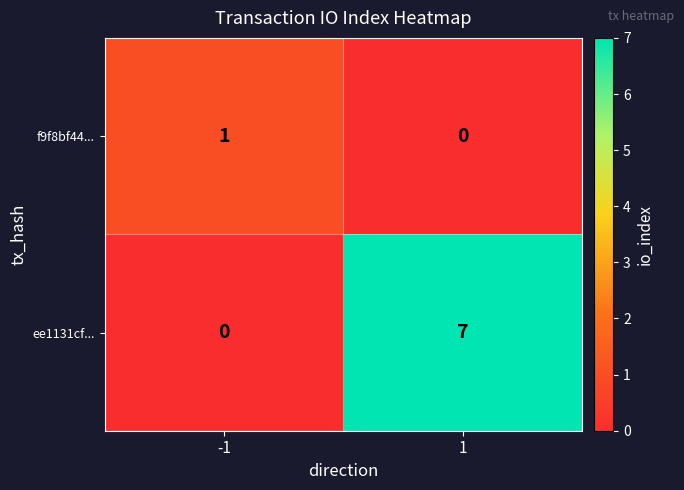

List the series in order of their overall mean, lowest first.

f9f8bf44..., ee1131cf...